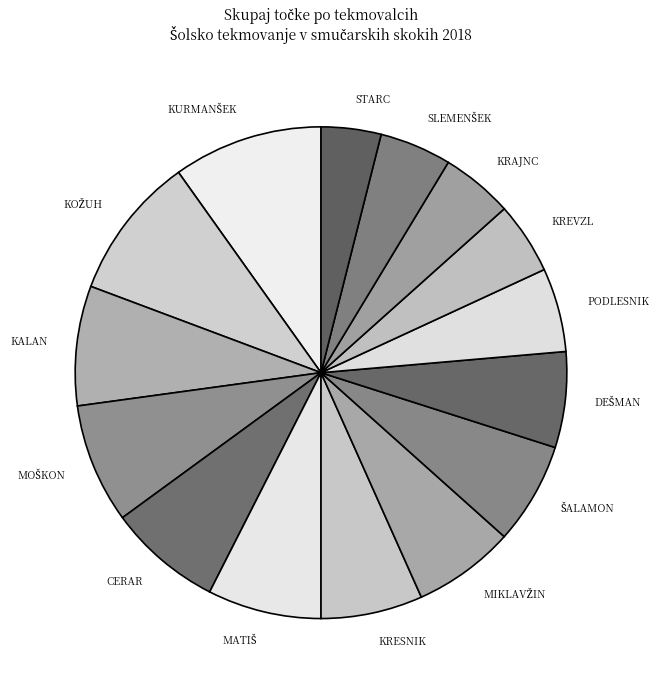

Do KREVZL and STARC together represent more than half of the pie?

No